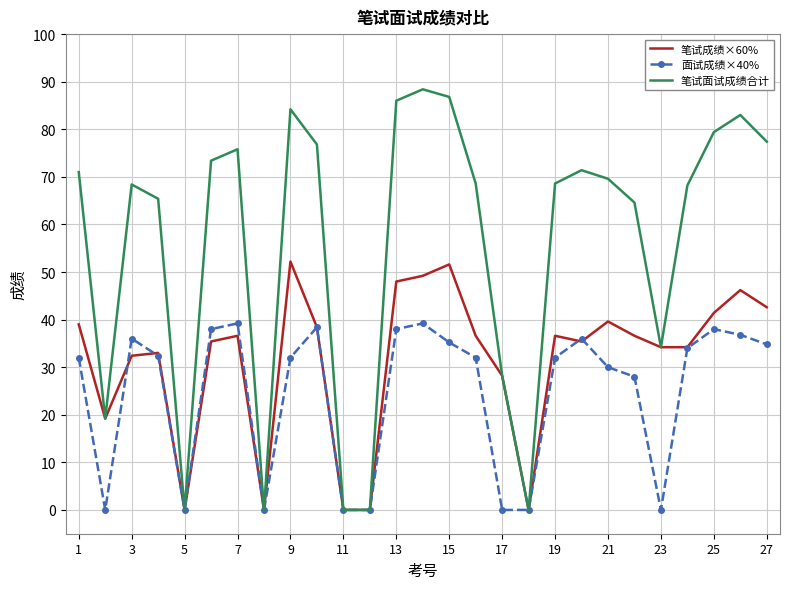

List the series in order of their overall mean, highest first.

笔试面试成绩合计, 笔试成绩×60%, 面试成绩×40%